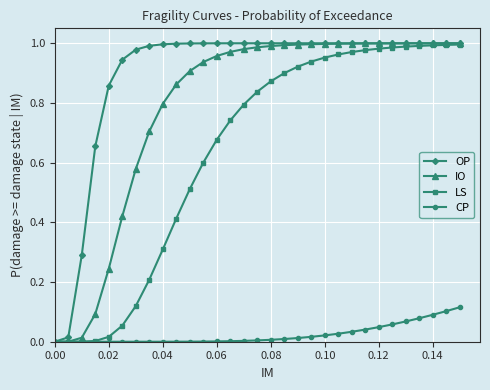

Which series has the largest total across all categories?

OP